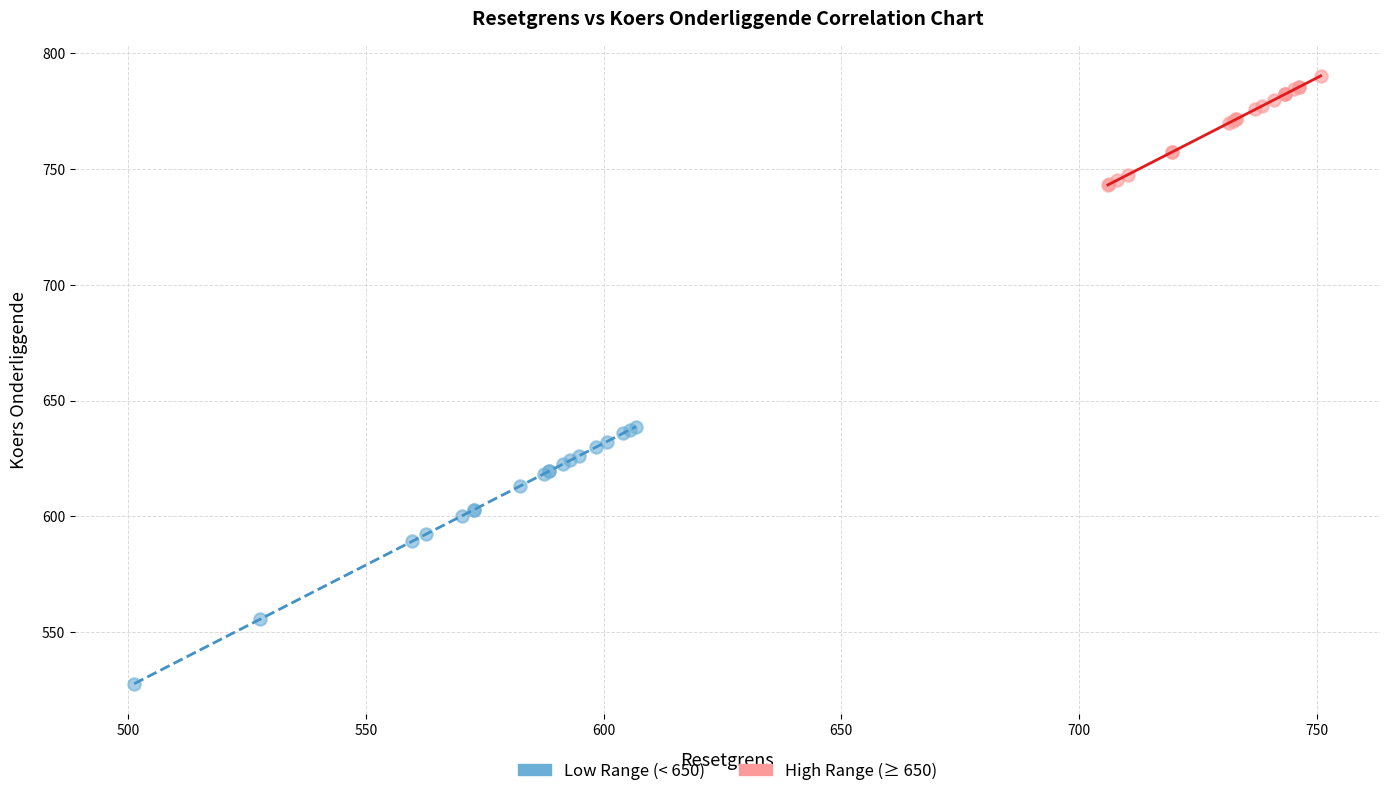

Which series reaches the minimum Y coordinate?

Low Range (< 650)